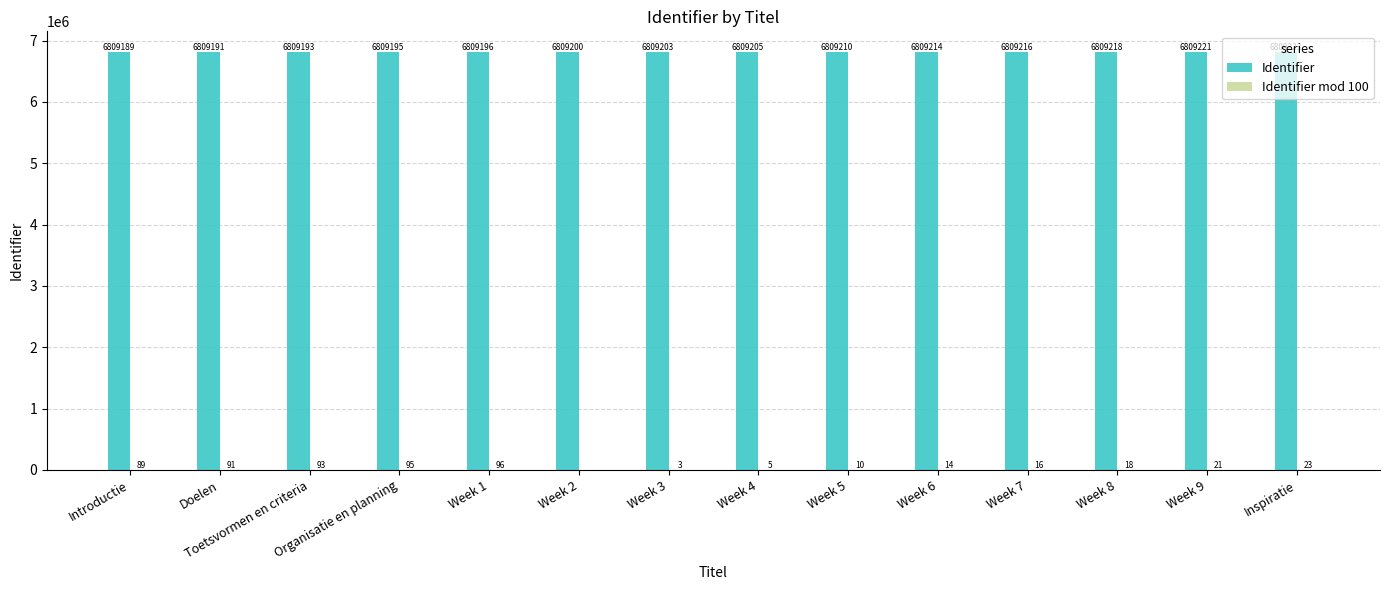

What is the sum of all Identifier values?

95328874